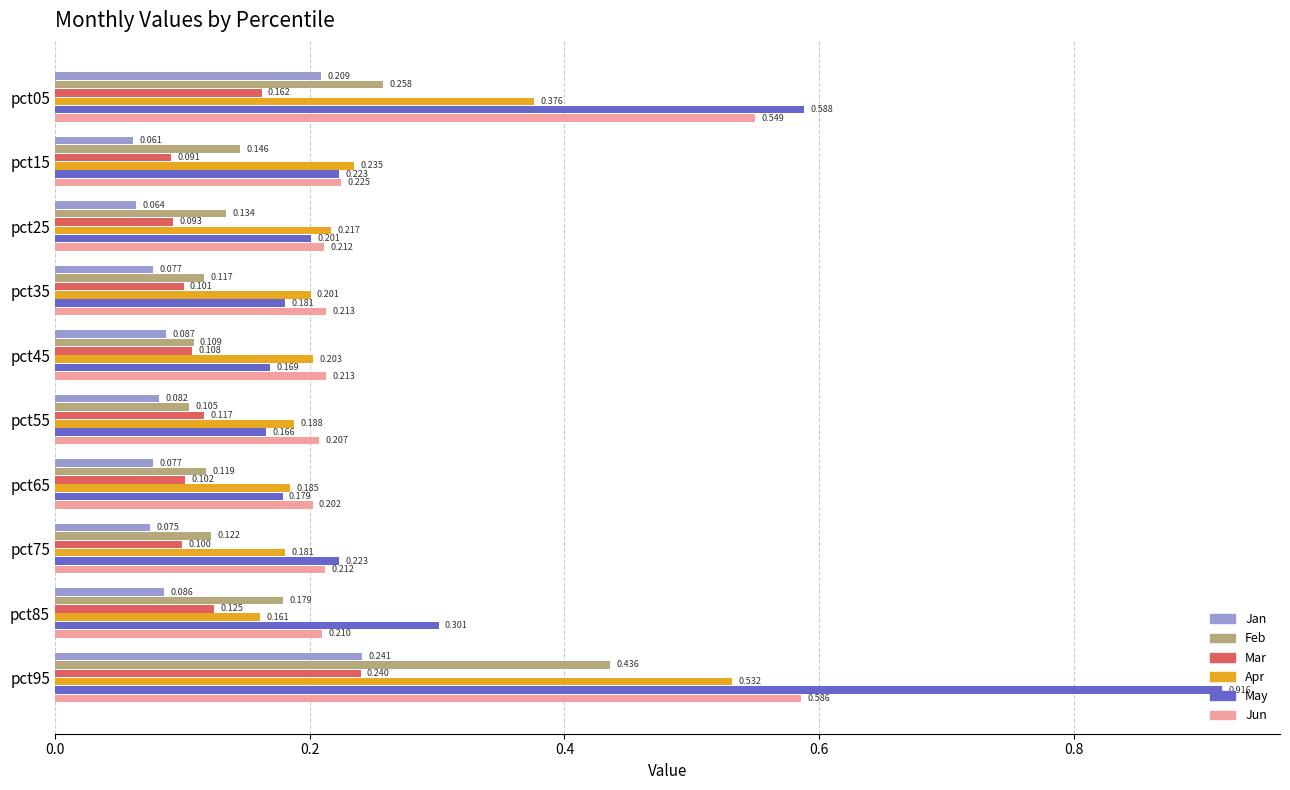

Which series has the largest range (max minus min)?

May